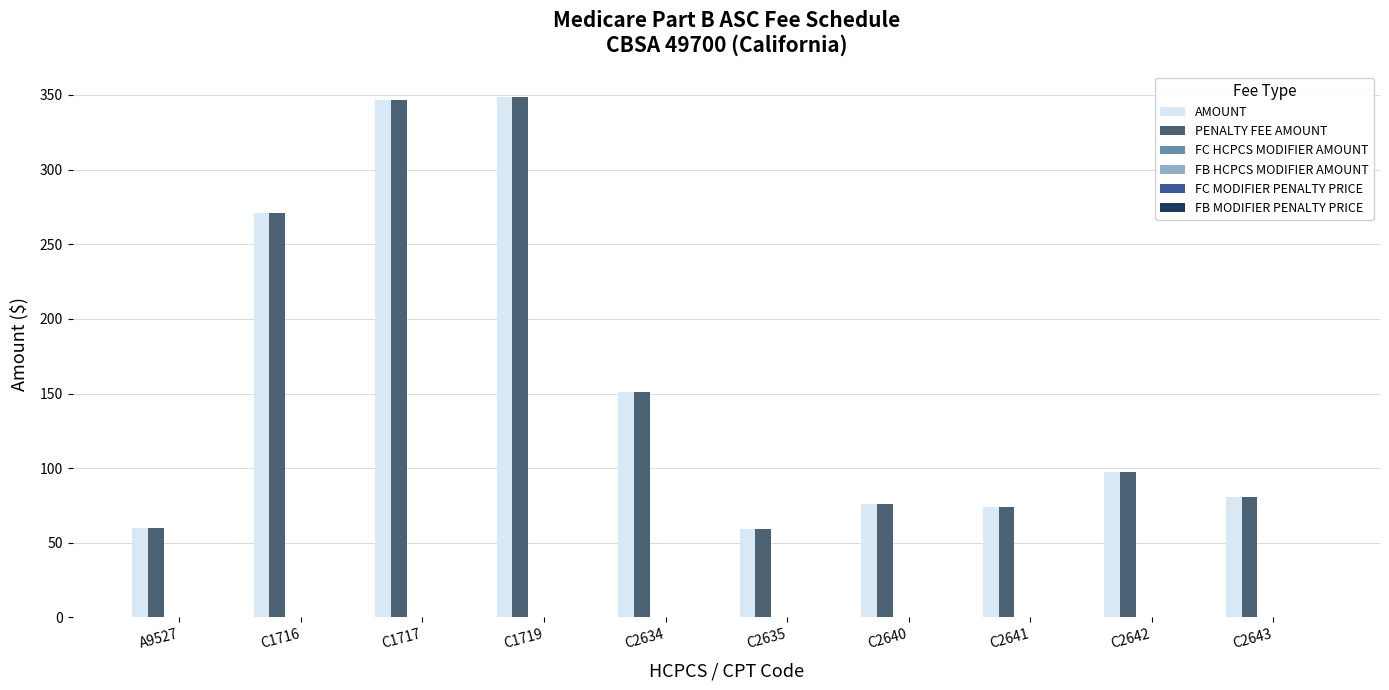

What is the greatest value displayed?

348.4